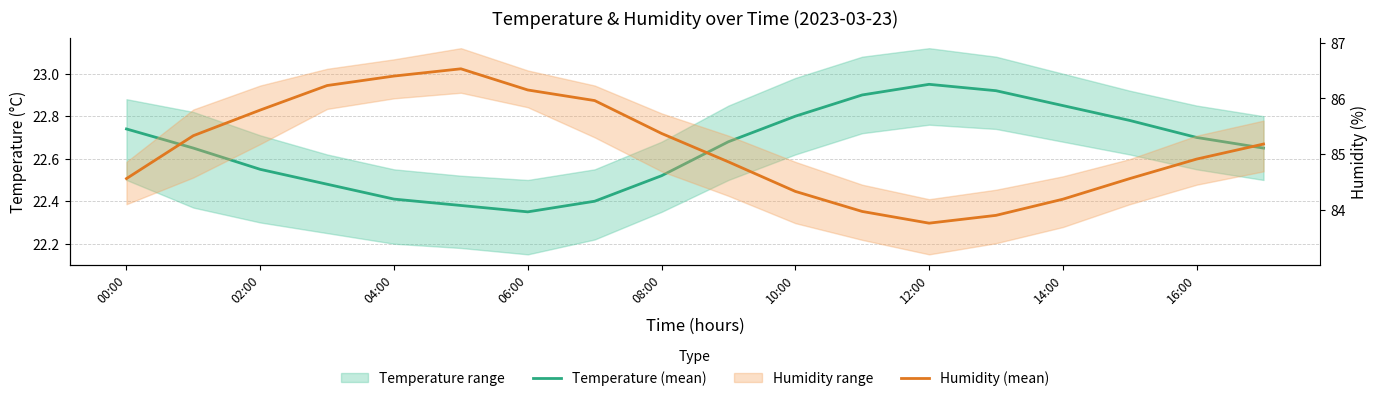

Where is the first local maximum for Temperature (mean)?

12:00